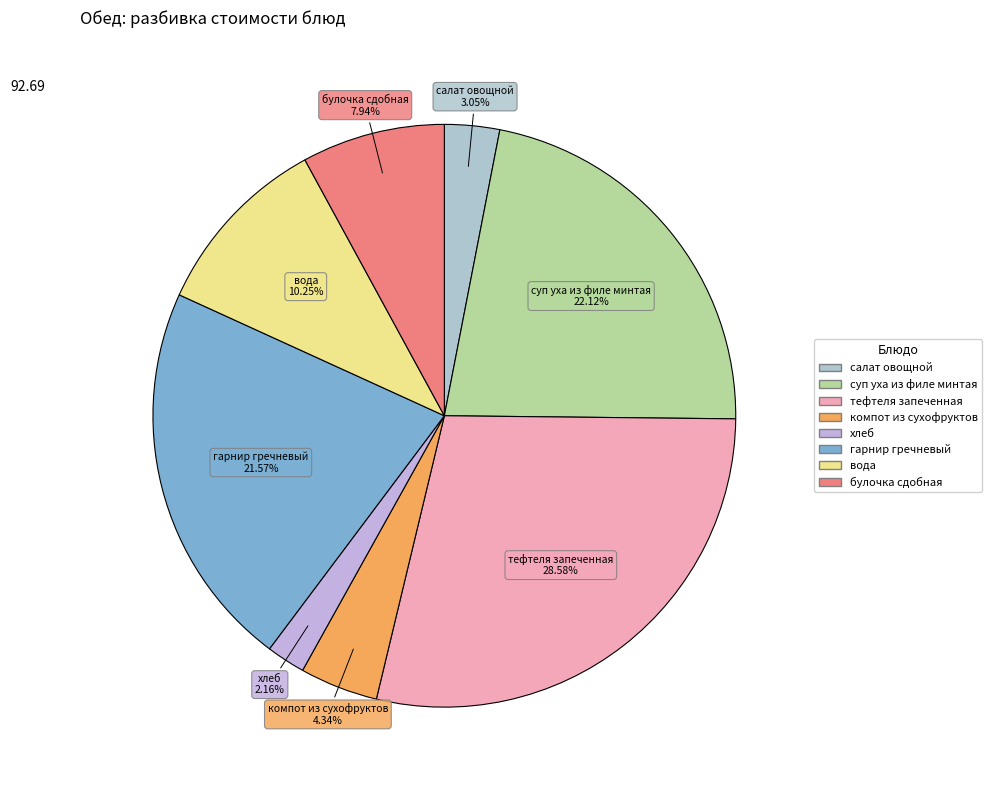

What is the smallest slice in the pie chart?

хлеб